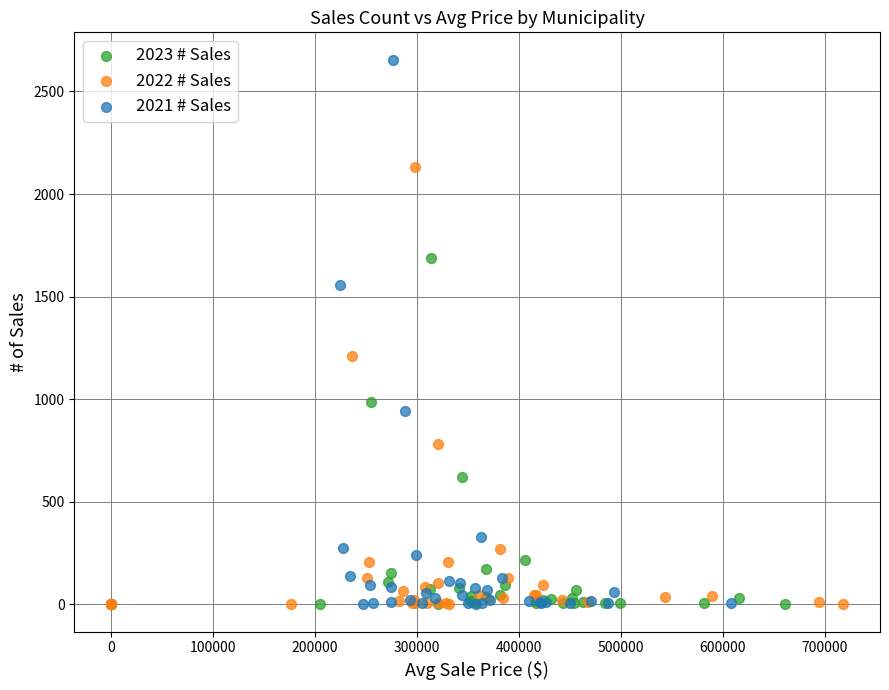

Which series has the largest Y range (max minus min)?

2021 # Sales